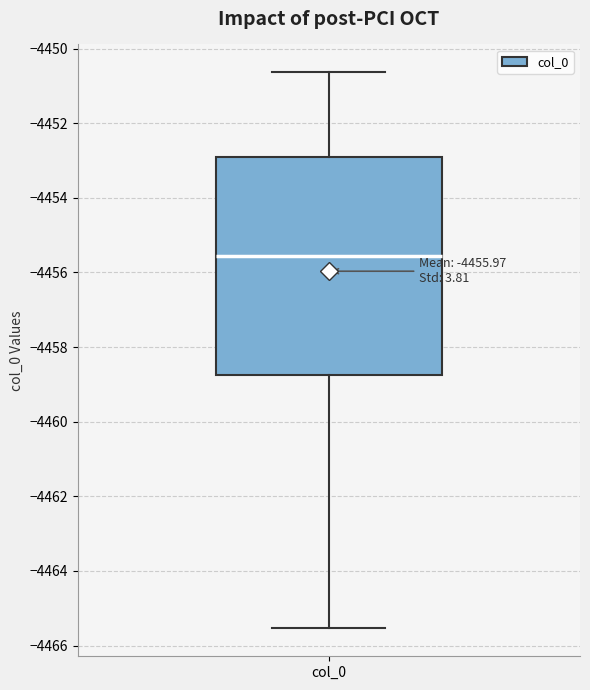

Read this box plot against the y-axis: the position of the median line, the range covered by the box, and the ends of both whiskers. The values are not printed on the chart, so give them approximately, as read against the axis.

median -4455.6, box -4458.8 to -4453.0, whiskers -4465.6 to -4450.6